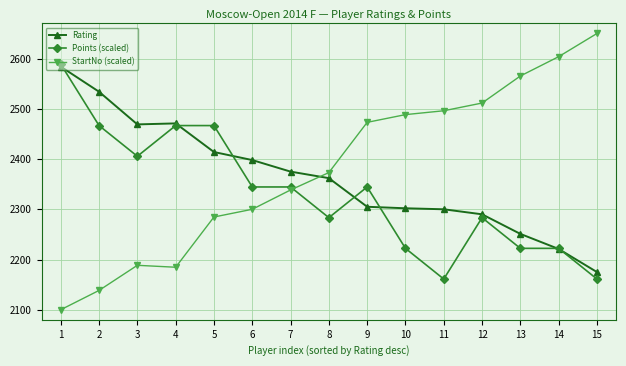

Where does the StartNo (scaled) series first go above 2373?

8